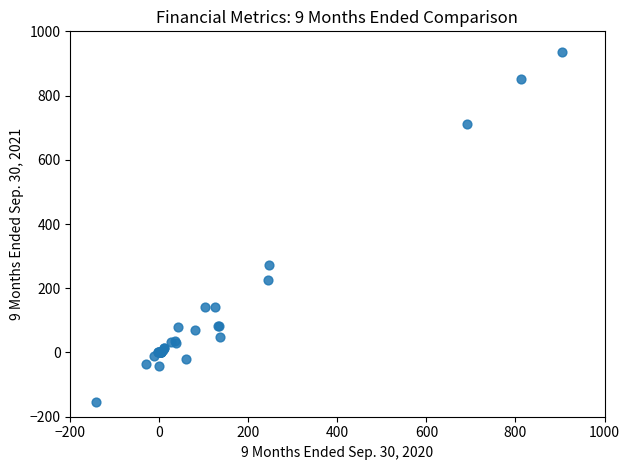

What Y value in the scatter plot is closest to 391?

271.2